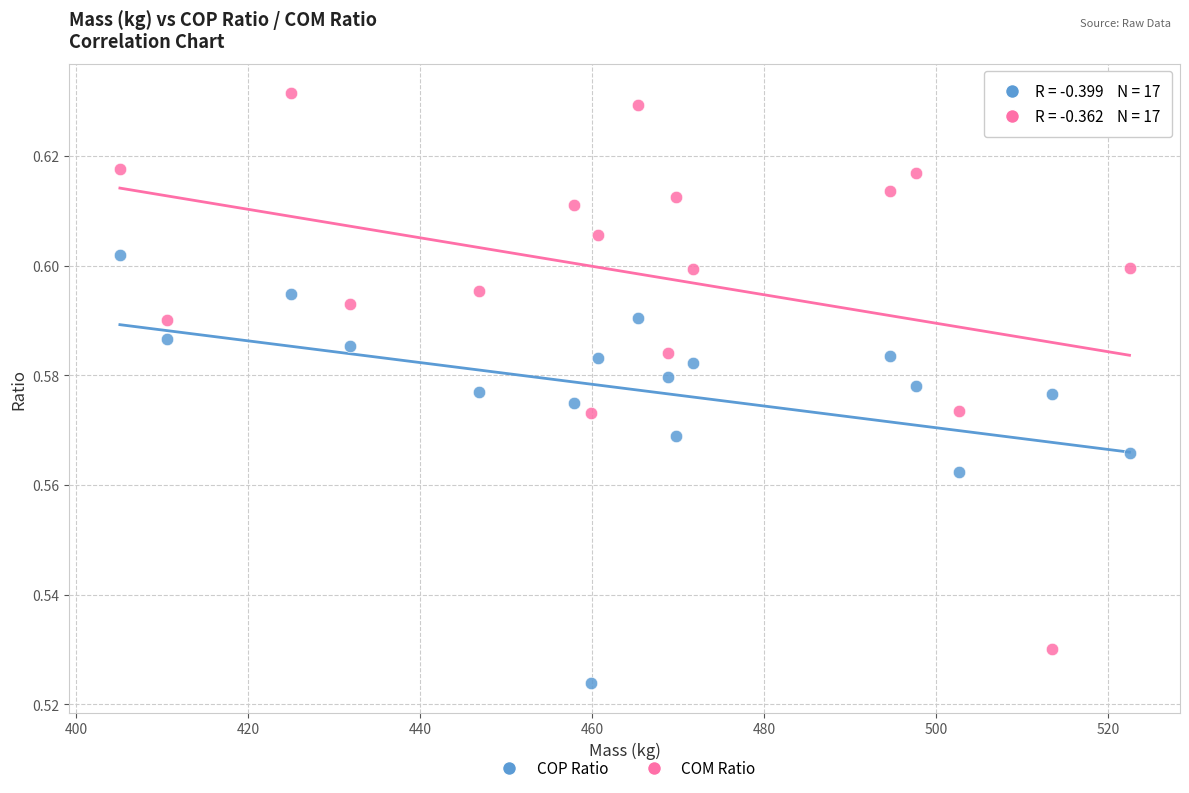

Which series has the widest spread of Y values?

COM Ratio